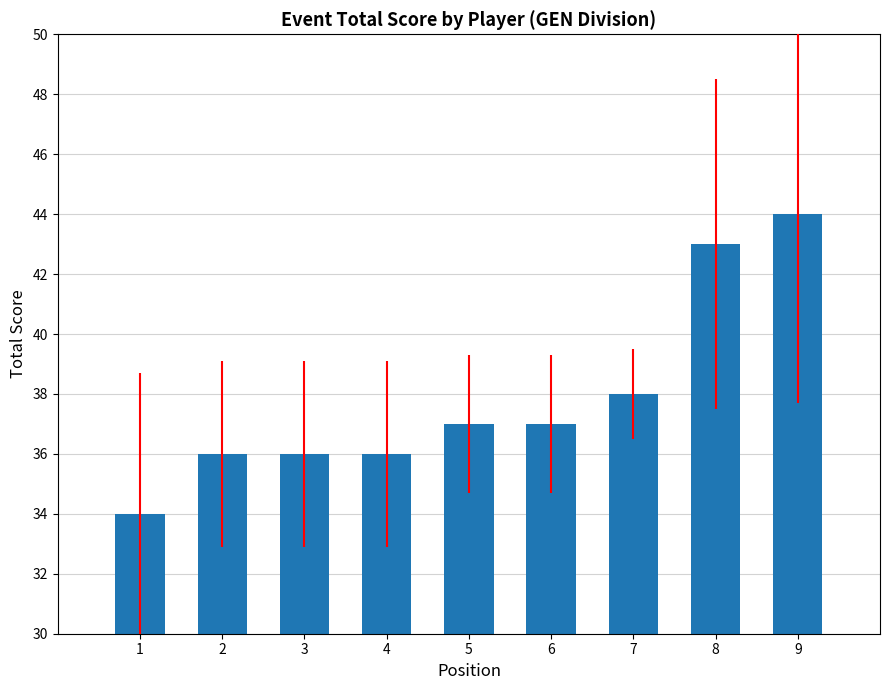

What is the value of the 1st bar from the left?

34